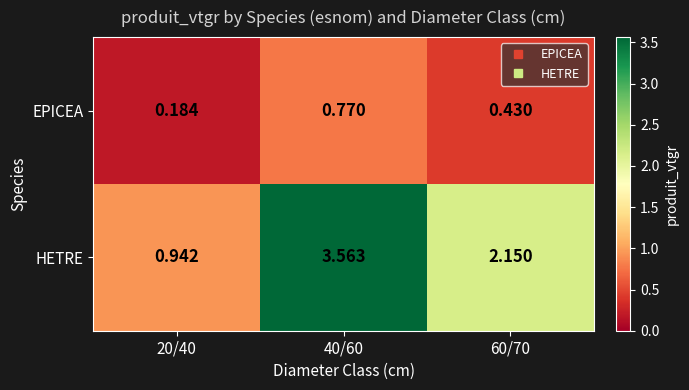

Which series has the largest total across all categories?

HETRE